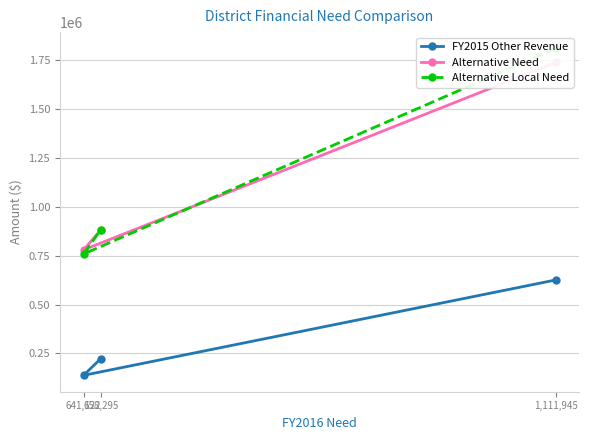

Reading right to left, list all the values displayed in this chart.

FY2015 Other Revenue: 658,295=222937.2	641,122=137919.5	1,111,945=625399.2
Alternative Need: 658,295=881232.2	641,122=779041.4	1,111,945=1737344.2
Alternative Local Need: 658,295=881232.2	641,122=758174.3	1,111,945=1808895.1